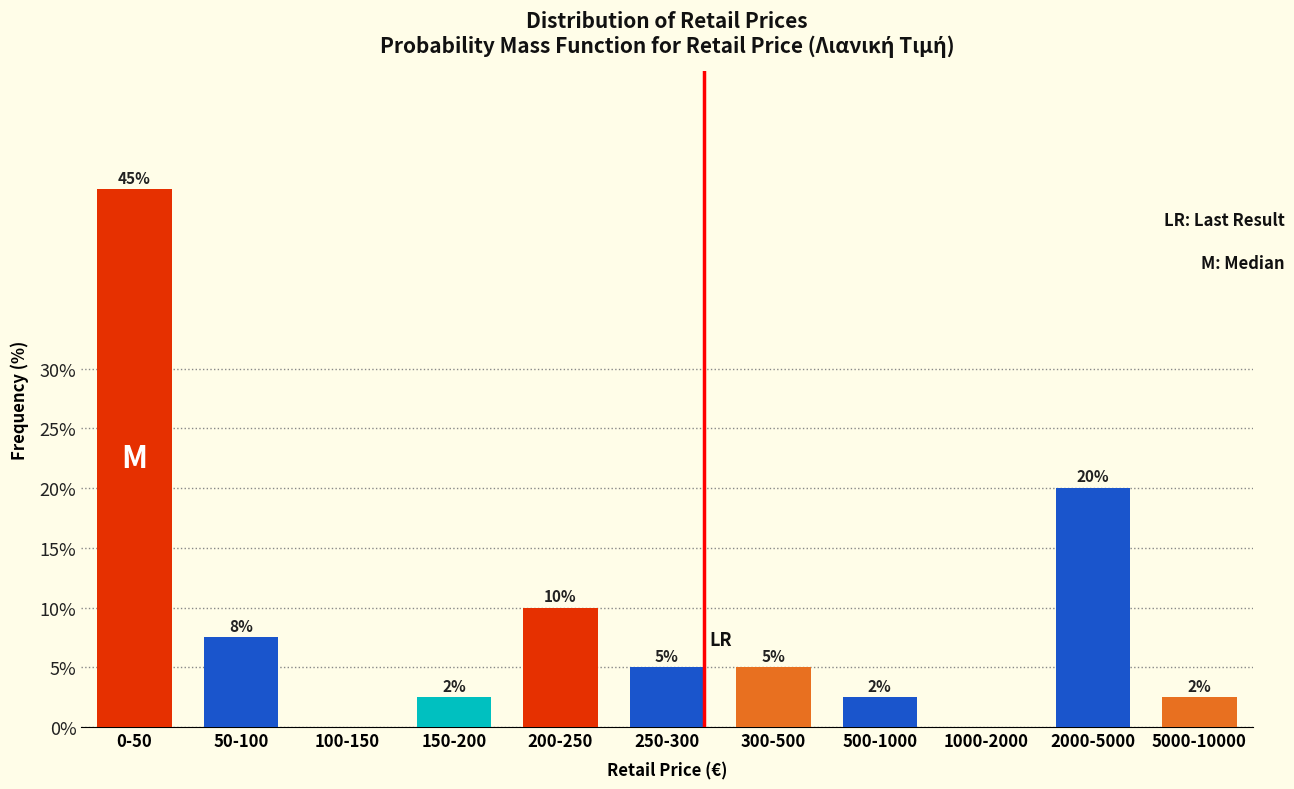

Read the value at 0-50.

45.0